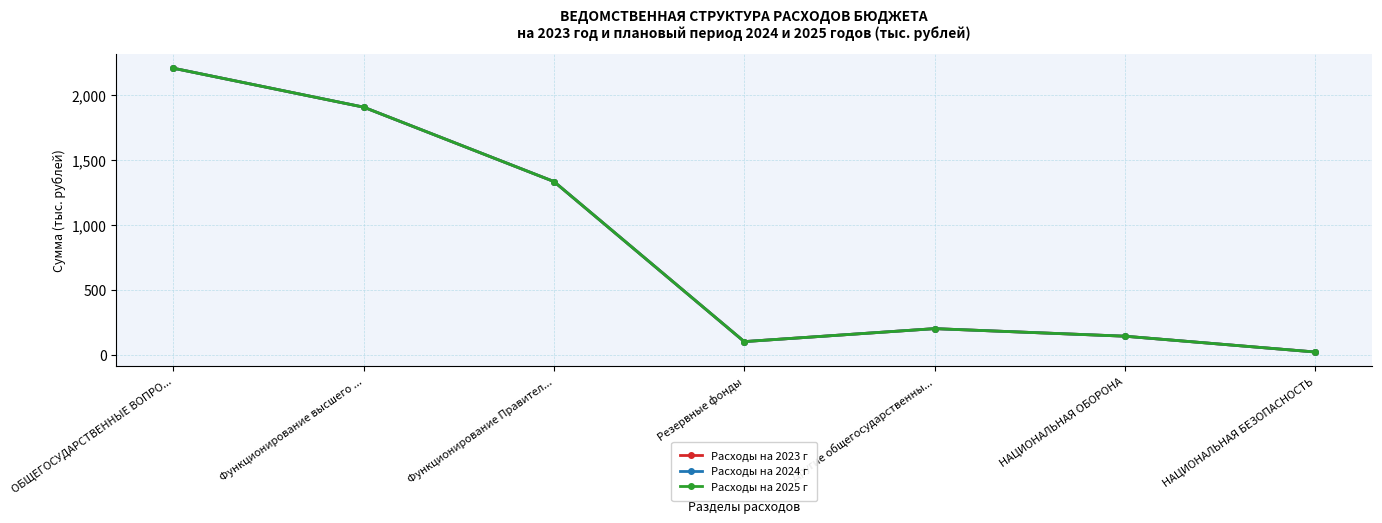

In Расходы на 2023 г, how many points are higher than both neighbors (excluding endpoints)?

1